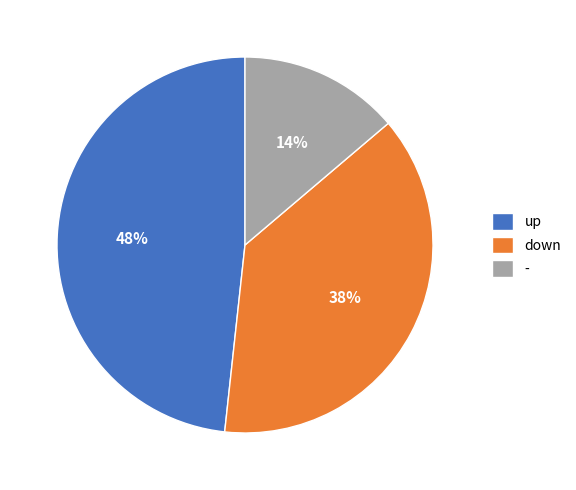

To the nearest percent, what portion does - represent?

14%